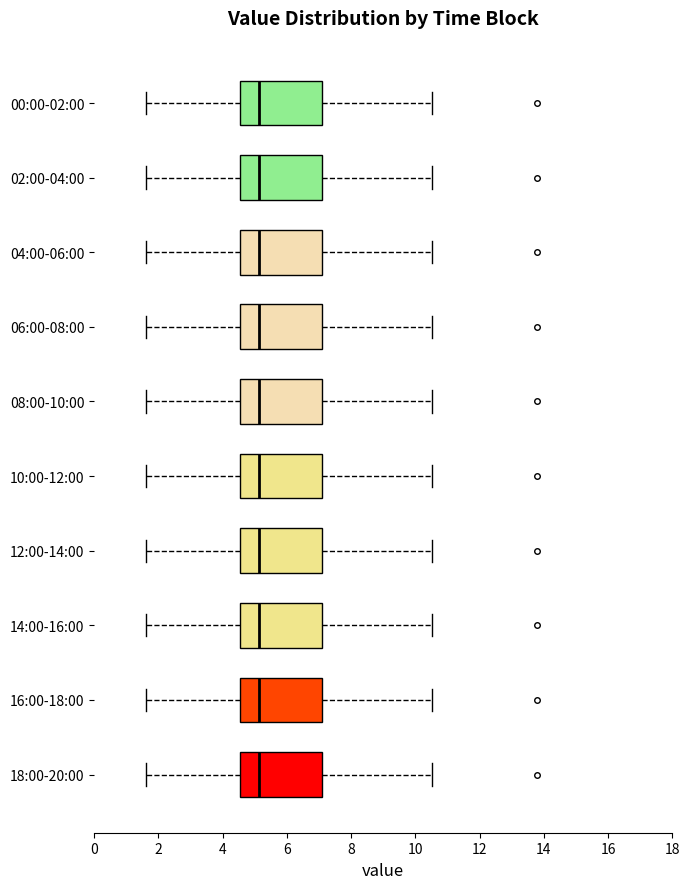

Where is the left edge of the box for 14:00-16:00 on the x-axis? The values are not printed on the chart, so give them approximately, as read against the axis.

4.6